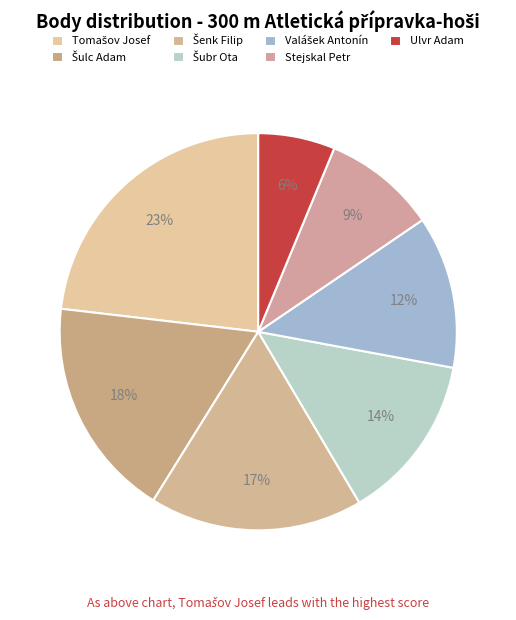

Which category has the smallest portion of the pie?

Ulvr Adam